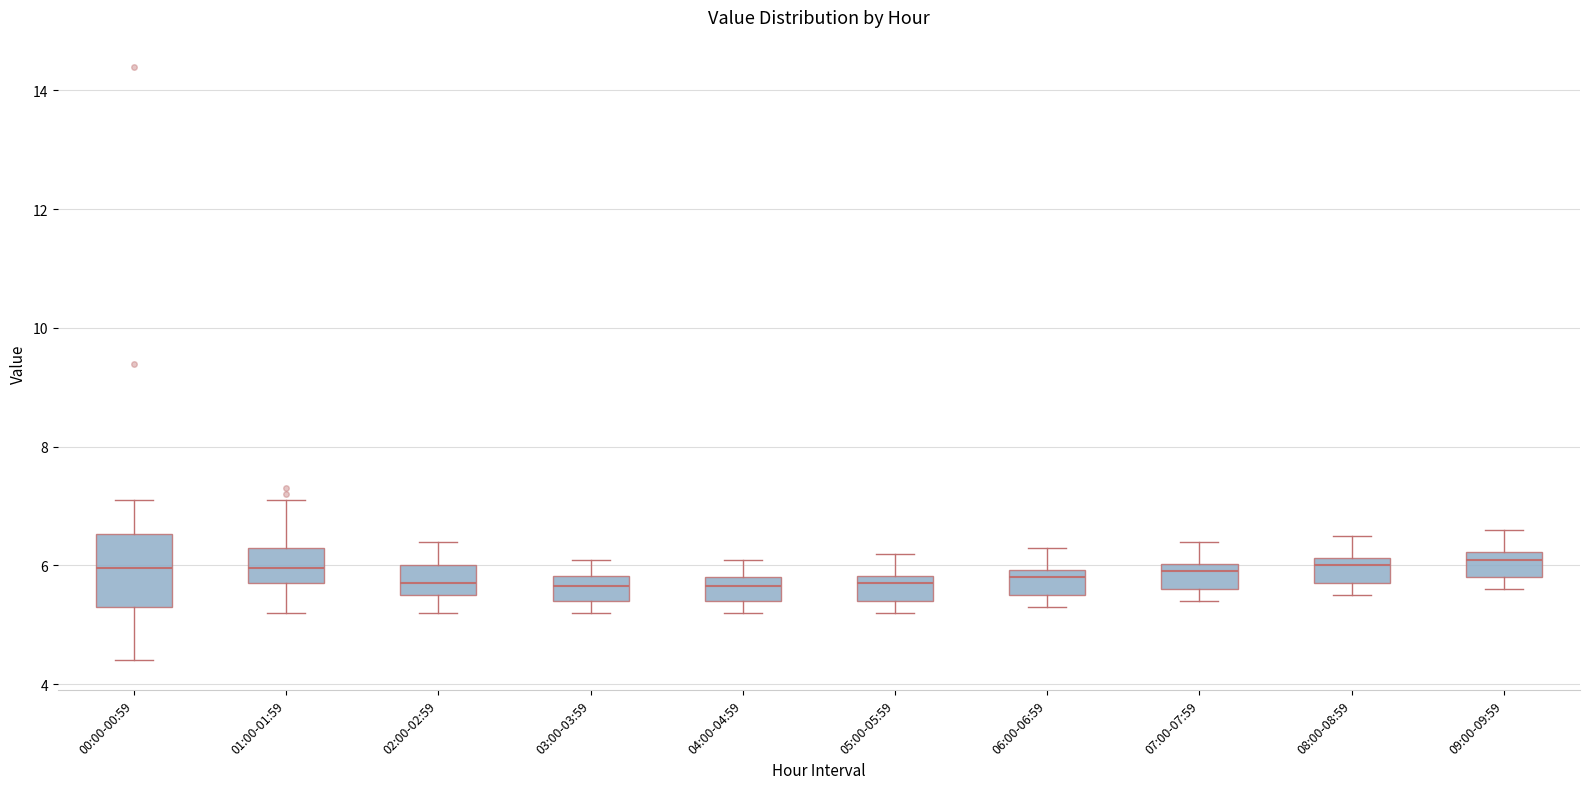

Reading left to right, read every box against the y-axis: the position of its median line, the range the box covers, and the ends of its whiskers. The values are not printed on the chart, so give them approximately, as read against the axis.

00:00-00:59: median 6.0, box 5.4 to 6.6, whiskers 4.4 to 7.2
01:00-01:59: median 6.0, box 5.8 to 6.4, whiskers 5.2 to 7.2
02:00-02:59: median 5.8, box 5.6 to 6.0, whiskers 5.2 to 6.4
03:00-03:59: median 5.6, box 5.4 to 5.8, whiskers 5.2 to 6.2
04:00-04:59: median 5.6, box 5.4 to 5.8, whiskers 5.2 to 6.2
05:00-05:59: median 5.8 (just below the box's upper edge), box 5.4 to 5.8, whiskers 5.2 to 6.2
06:00-06:59: median 5.8, box 5.6 to 6.0, whiskers 5.4 to 6.4
07:00-07:59: median 6.0 (just below the box's upper edge), box 5.6 to 6.0, whiskers 5.4 to 6.4
08:00-08:59: median 6.0, box 5.8 to 6.2, whiskers 5.6 to 6.6
09:00-09:59: median 6.2 (just below the box's upper edge), box 5.8 to 6.2, whiskers 5.6 to 6.6